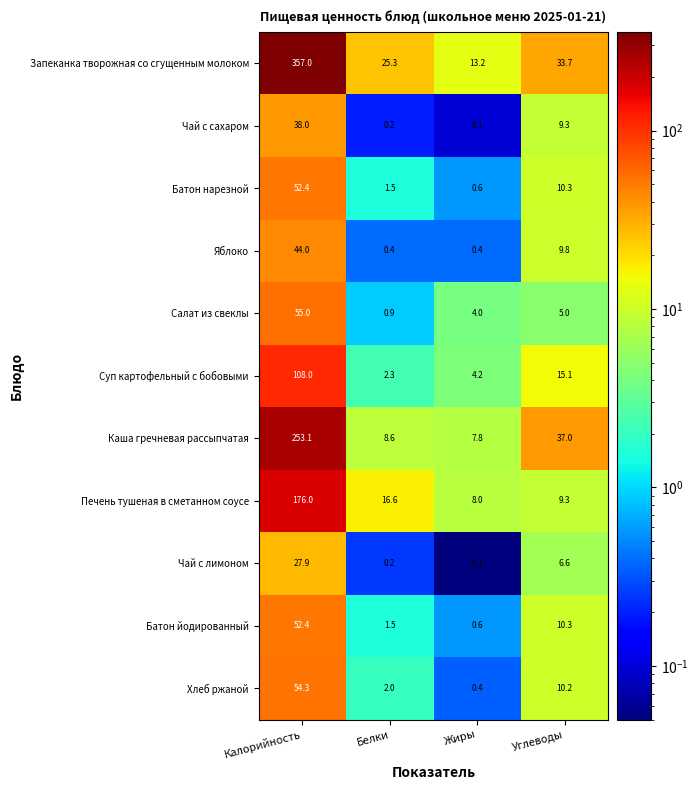

At which category does the chart reach its peak across all series?

Калорийность